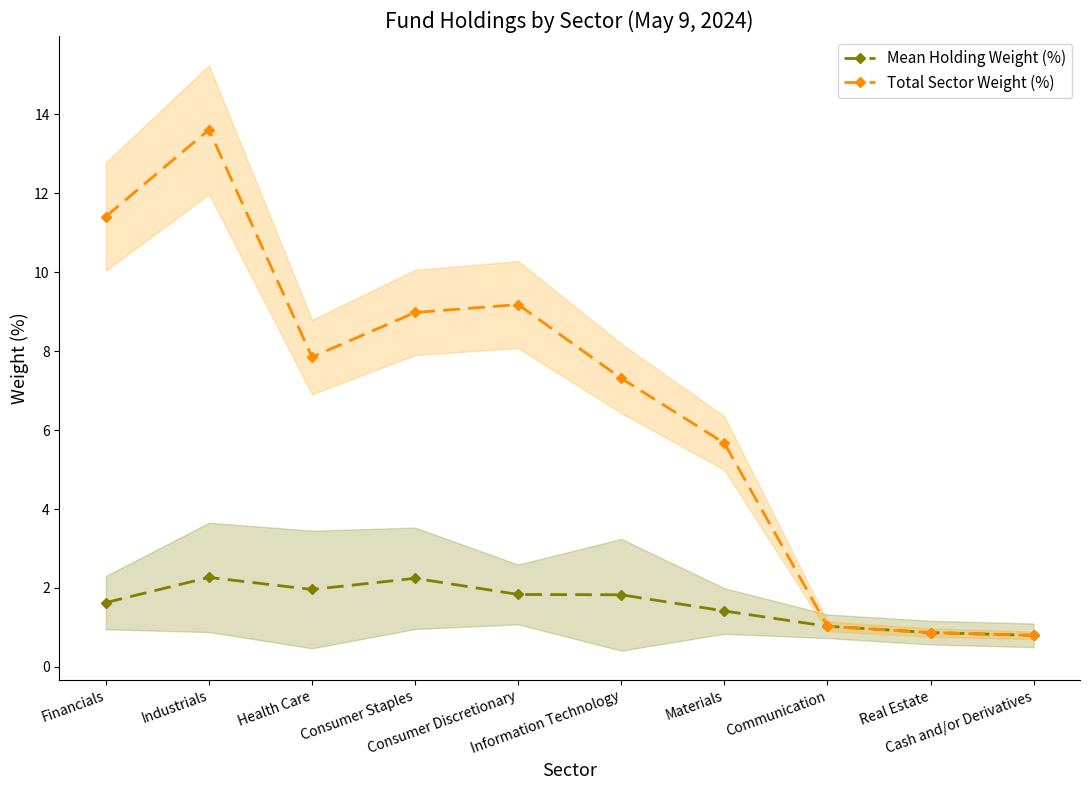

Which series has the widest spread of values?

Total Sector Weight (%)